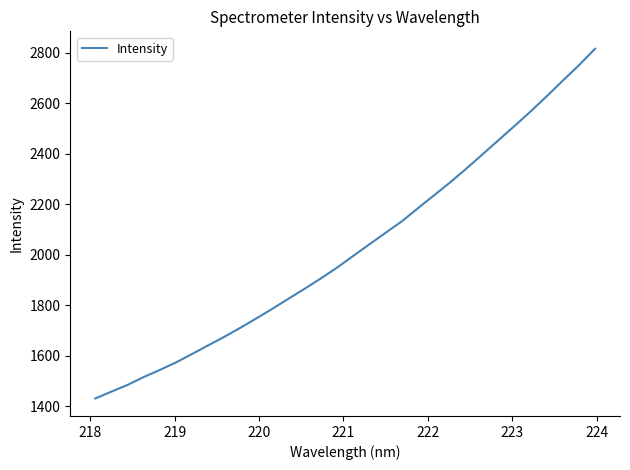

What is the maximum value shown in the chart?

2814.6